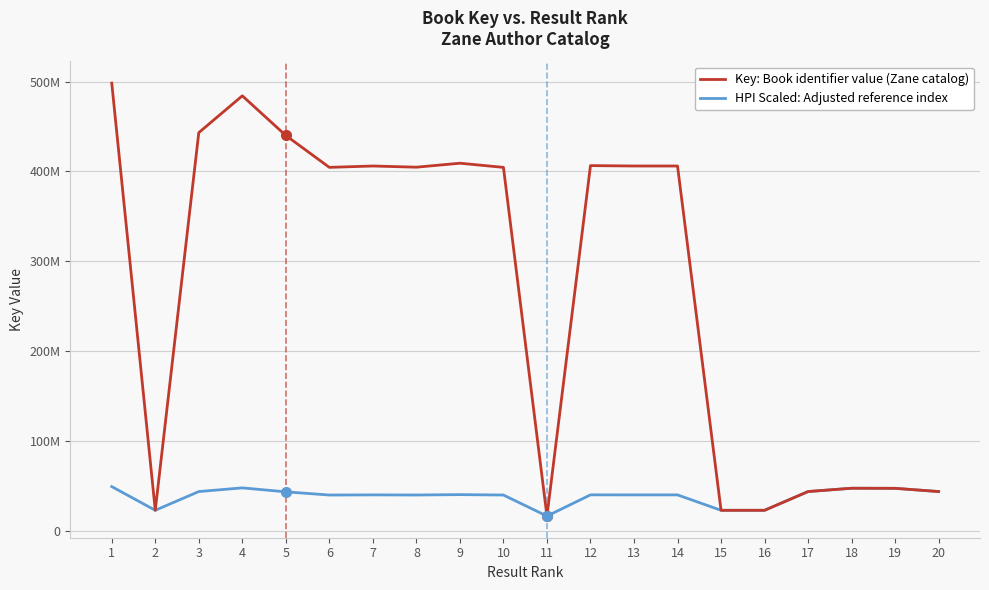

What is the difference between the HPI Scaled: Adjusted reference index values at 18 and 6?

7558768